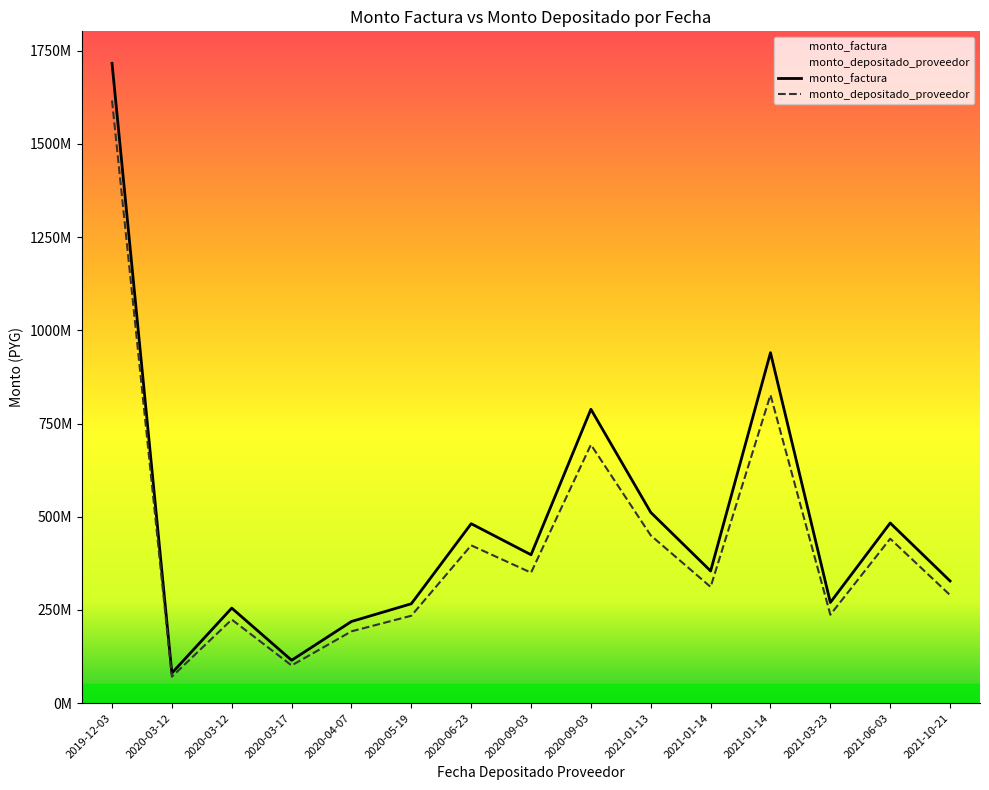

Reading left to right, list all the values displayed in this chart.

monto_factura: 2019-12-03=1716158103	2020-03-12=80769073	2020-03-12=254965299	2020-03-17=115058960	2020-04-07=219031657	2020-05-19=266650626	2020-06-23=481339297	2020-09-03=398049330	2020-09-03=788306469	2021-01-13=511620214	2021-01-14=354514316	2021-01-14=940070698	2021-03-23=270045431	2021-06-03=483249891	2021-10-21=327696792
monto_depositado_proveedor: 2019-12-03=1616496121	2020-03-12=71030525	2020-03-12=224223438	2020-03-17=101185987	2020-04-07=192622412	2020-05-19=234499833	2020-06-23=423302906	2020-09-03=350055436	2020-09-03=693258209	2021-01-13=449932769	2021-01-14=311769558	2021-01-14=826723809	2021-03-23=237247187	2021-06-03=441071779	2021-10-21=289902852